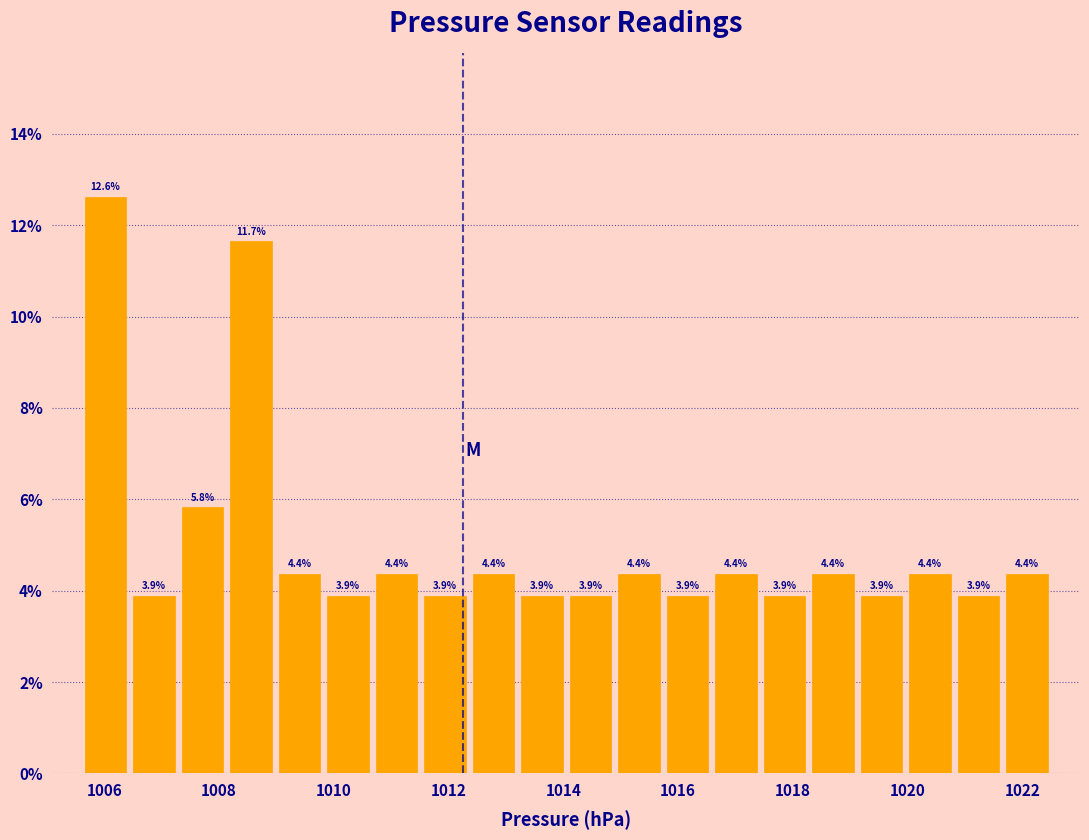

Over which range of the x-axis is the bar tallest?

1005.6 to 1006.4